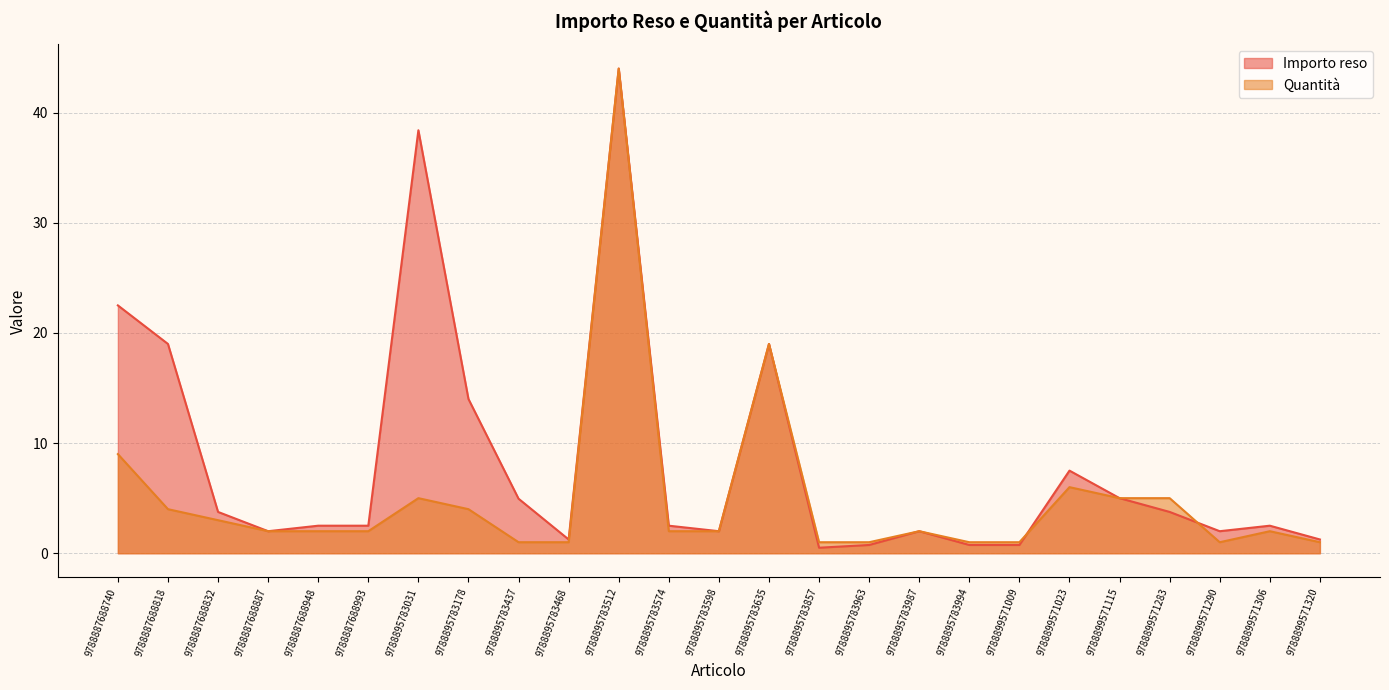

What is the value of the Importo reso point at the 18th from the left?

0.8